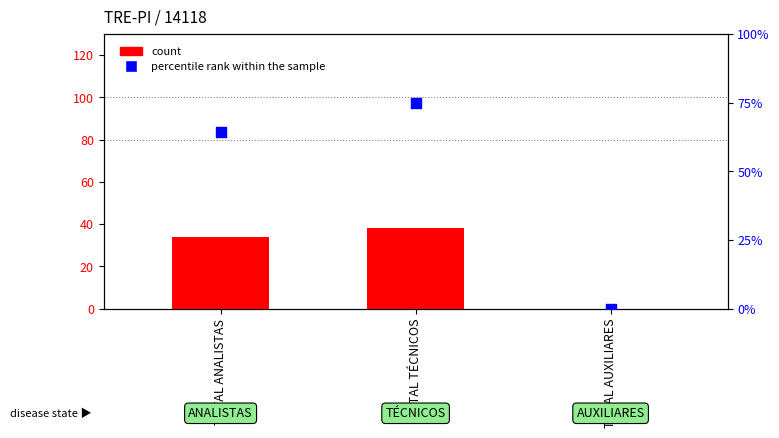

Which series contains the highest Y value?

percentile rank within the sample